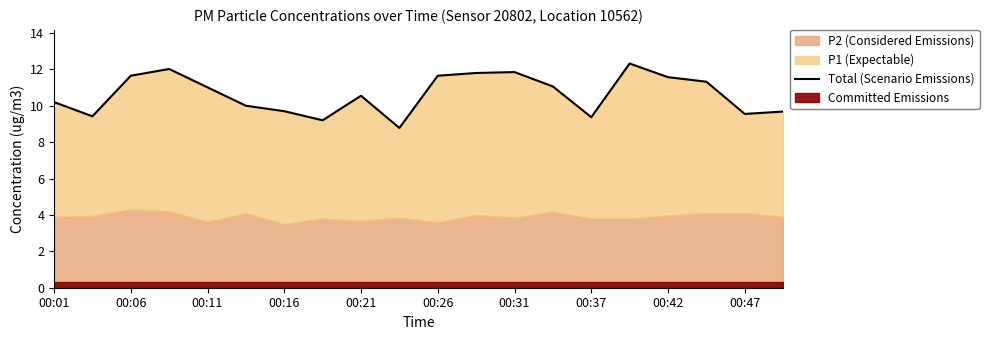

What is the change in value from 00:47 to 13?

+2.3